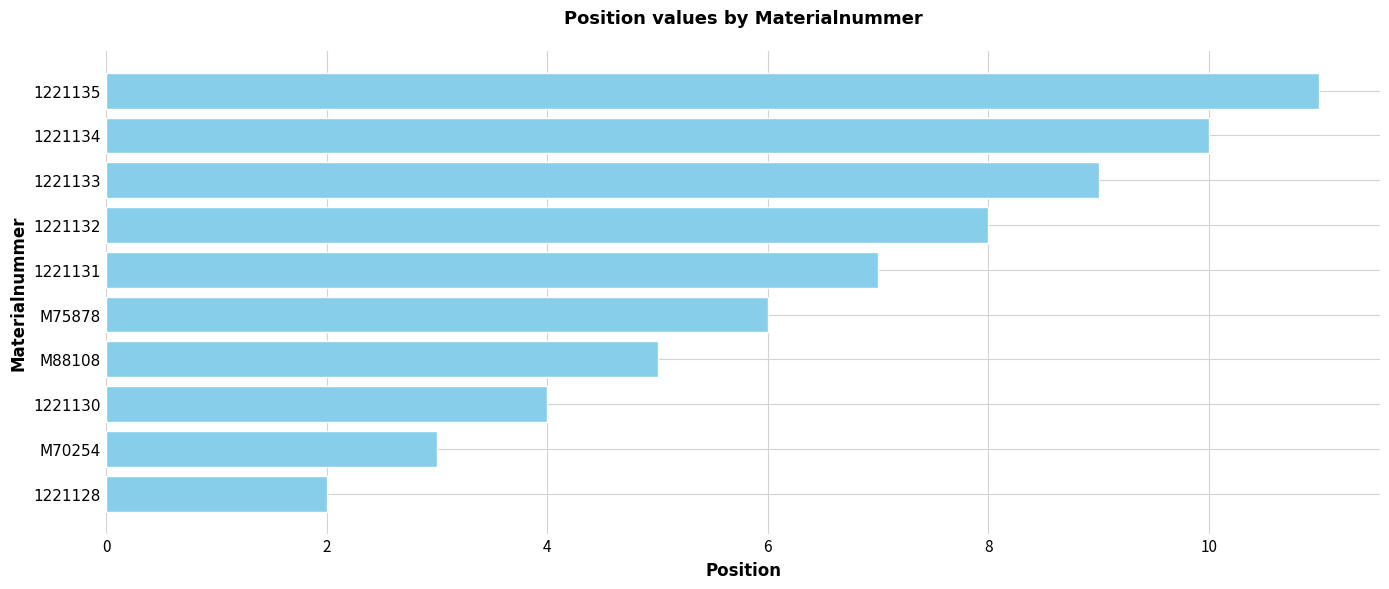

What is the sum of the values at 1221134 and M88108?

15